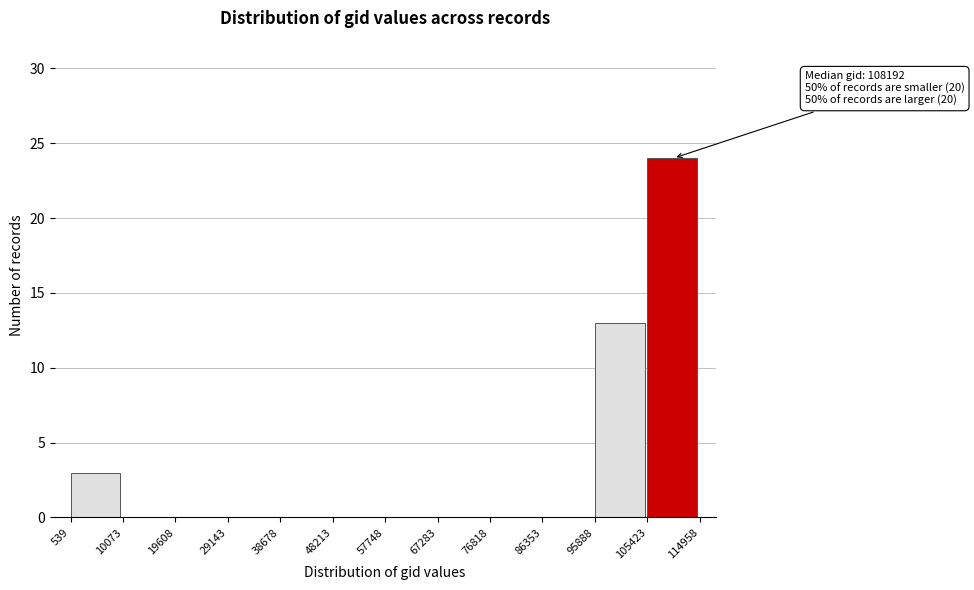

Which range on the x-axis has the tallest bar?

105423 to 114958